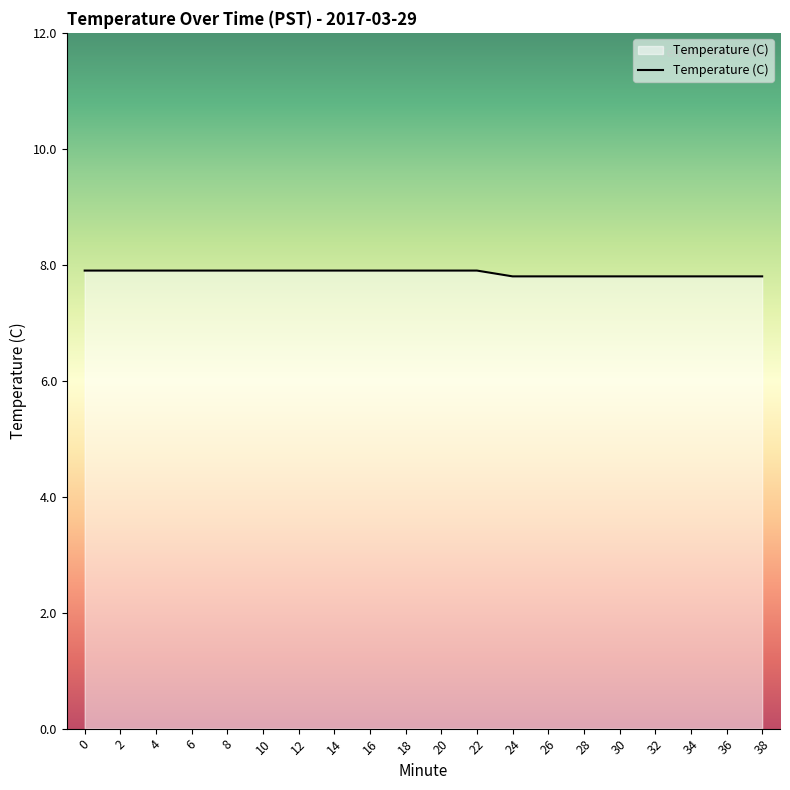

The chart shows a value of 4.8 at 36. True or false?

False